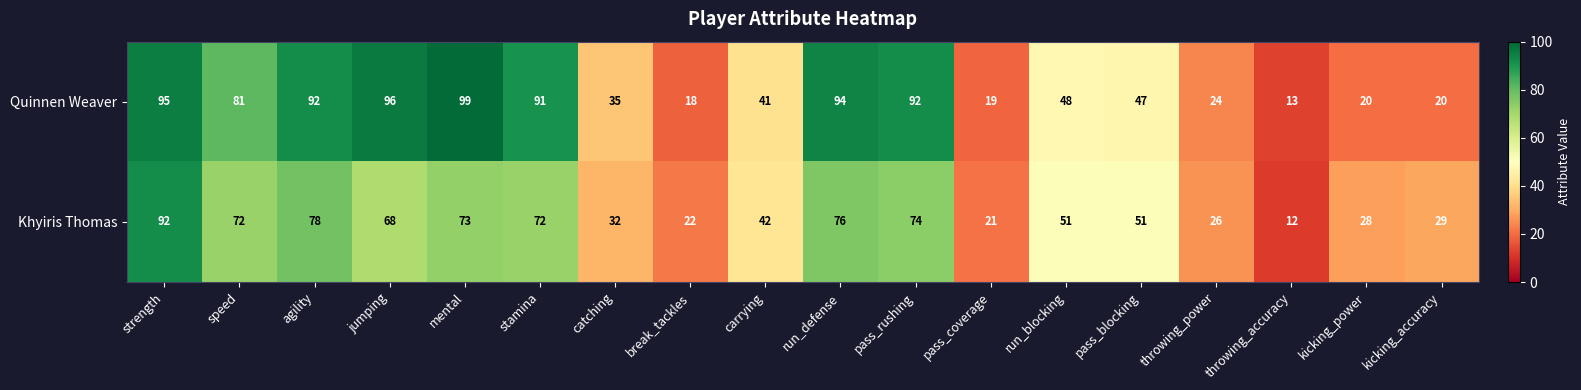

Which series has the largest range (max minus min)?

Quinnen Weaver